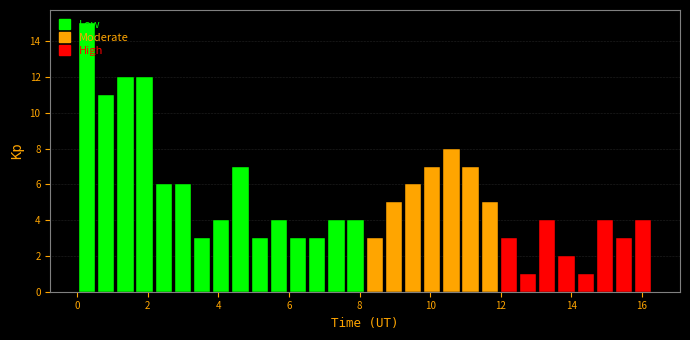

Around what value on the x-axis is the tallest bar? Give the approximate position of its centre, as read against the axis.

0.2